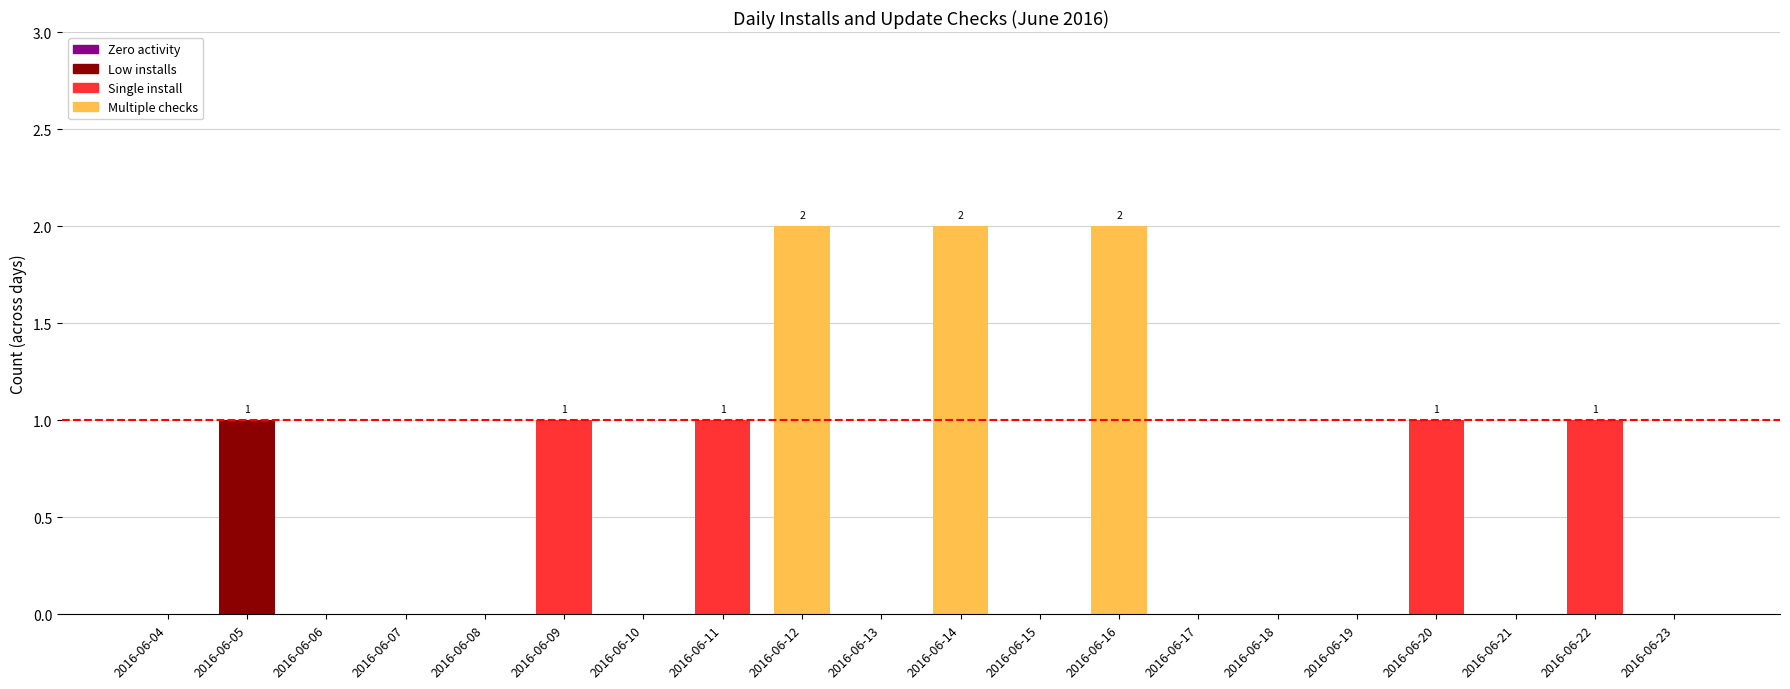

What is the greatest value displayed?

2